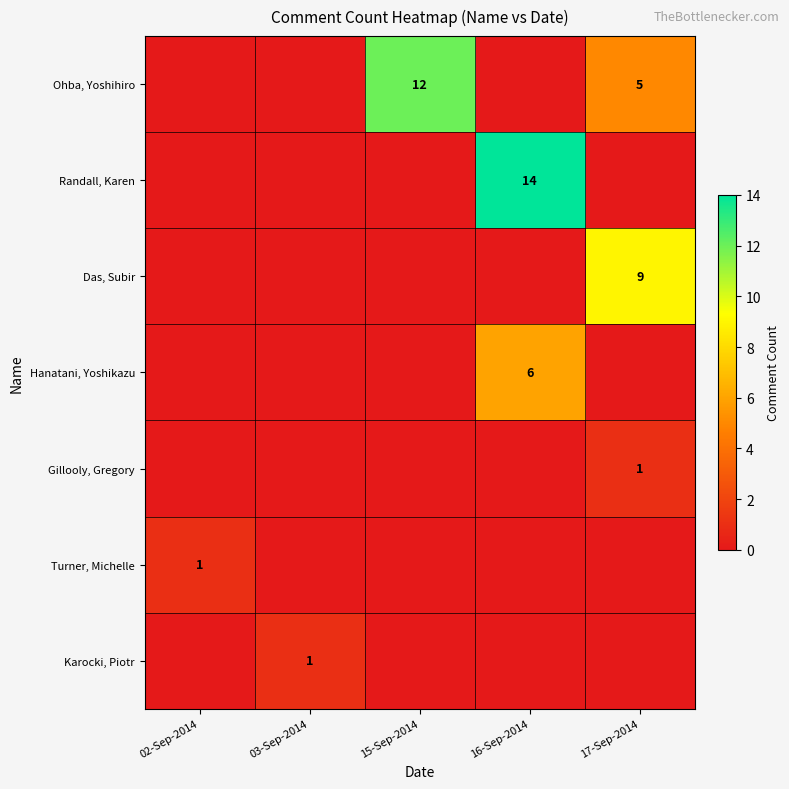

What is the total value across all series at 16-Sep-2014?

20